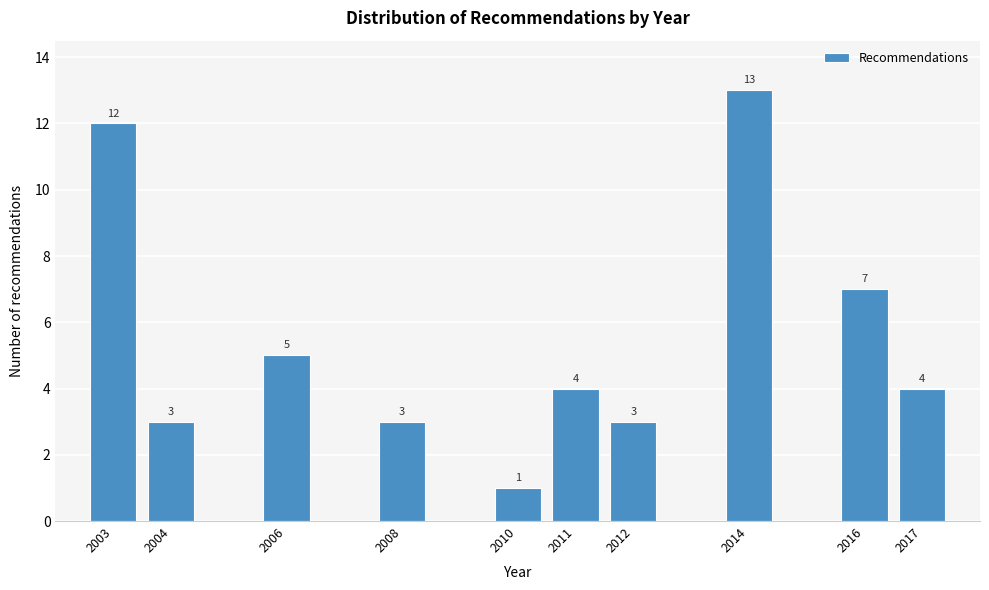

Reading left to right, list all the values displayed in this chart.

12	3	5	3	1	4	3	13	7	4